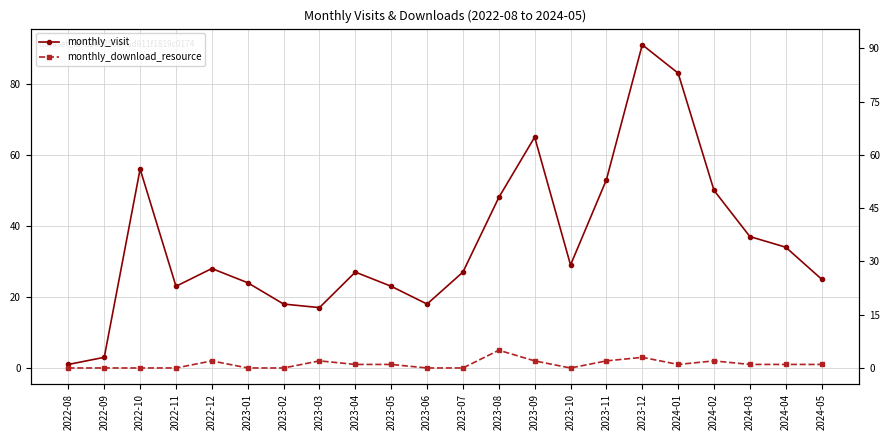

True or false: monthly_download_resource and monthly_visit cross at least once.

False